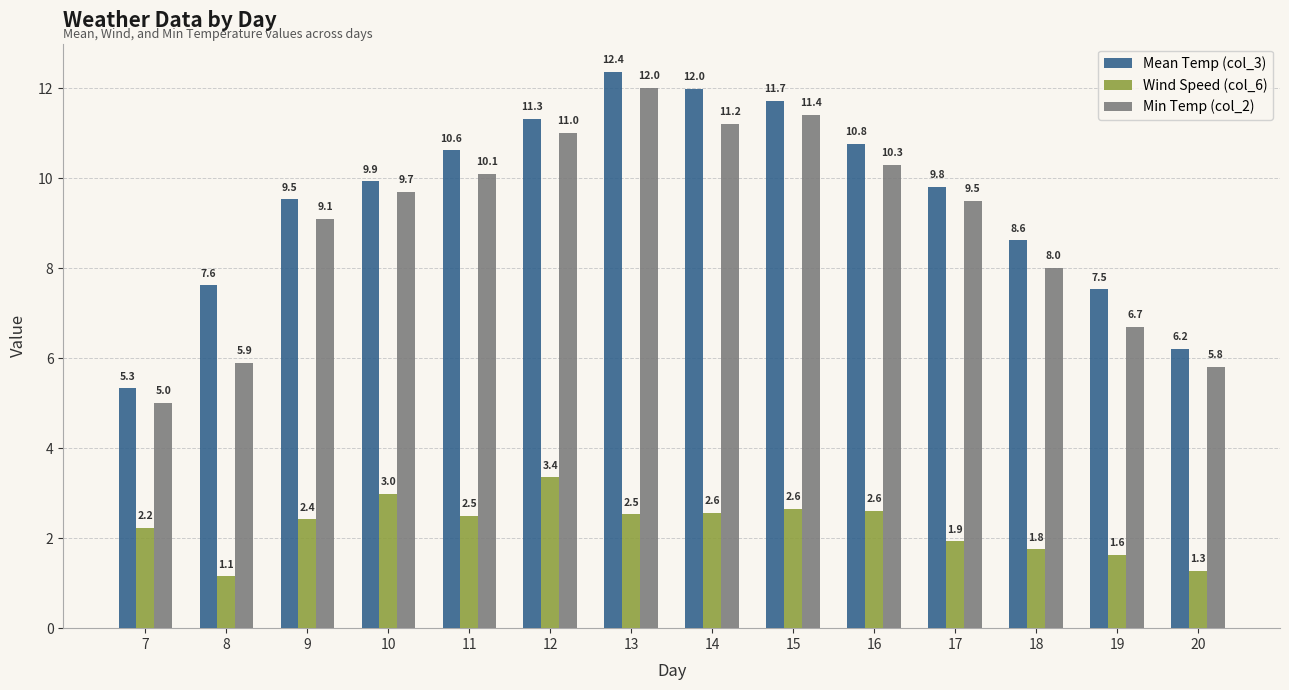

What is the value of the Wind Speed (col_6) bar at the 6th from the left?

3.4